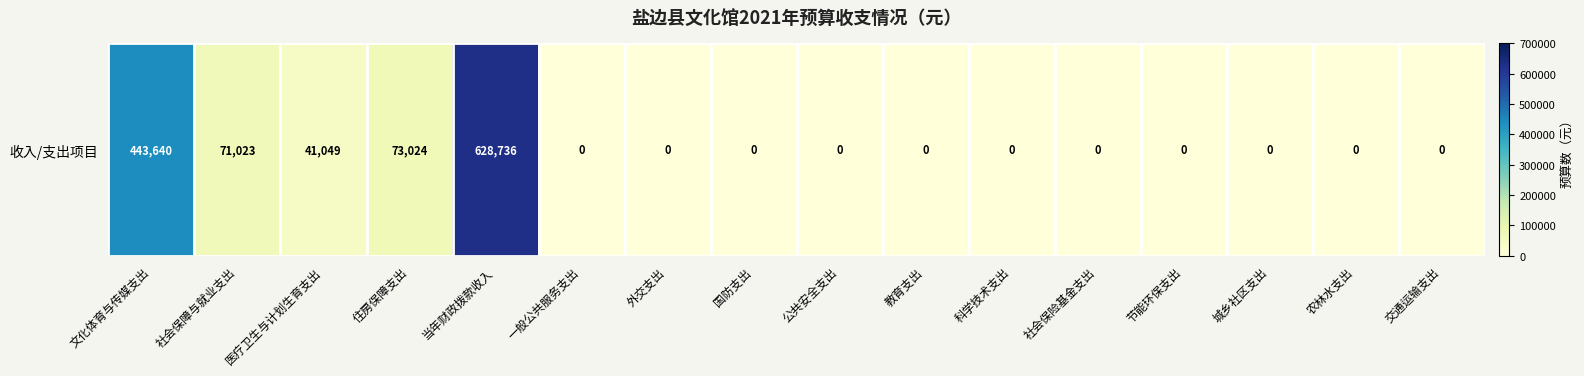

True or false: the data shows 71023 at 社会保障与就业支出.

True